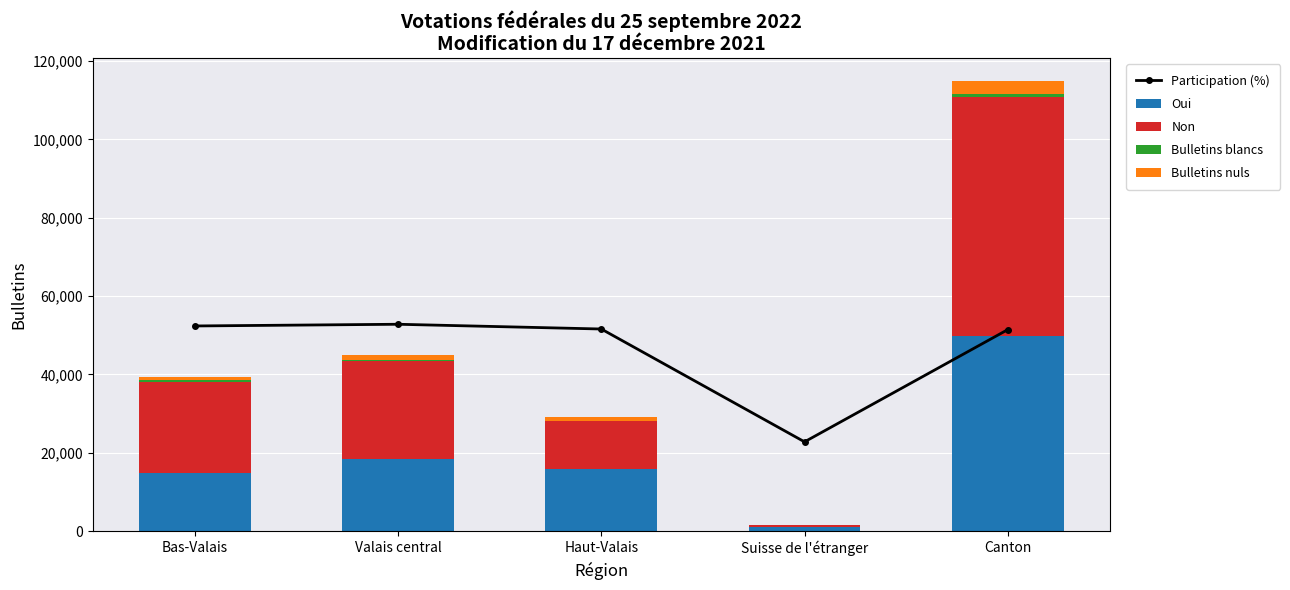

What is the label of the 4th bar from the left?

Suisse de l'étranger